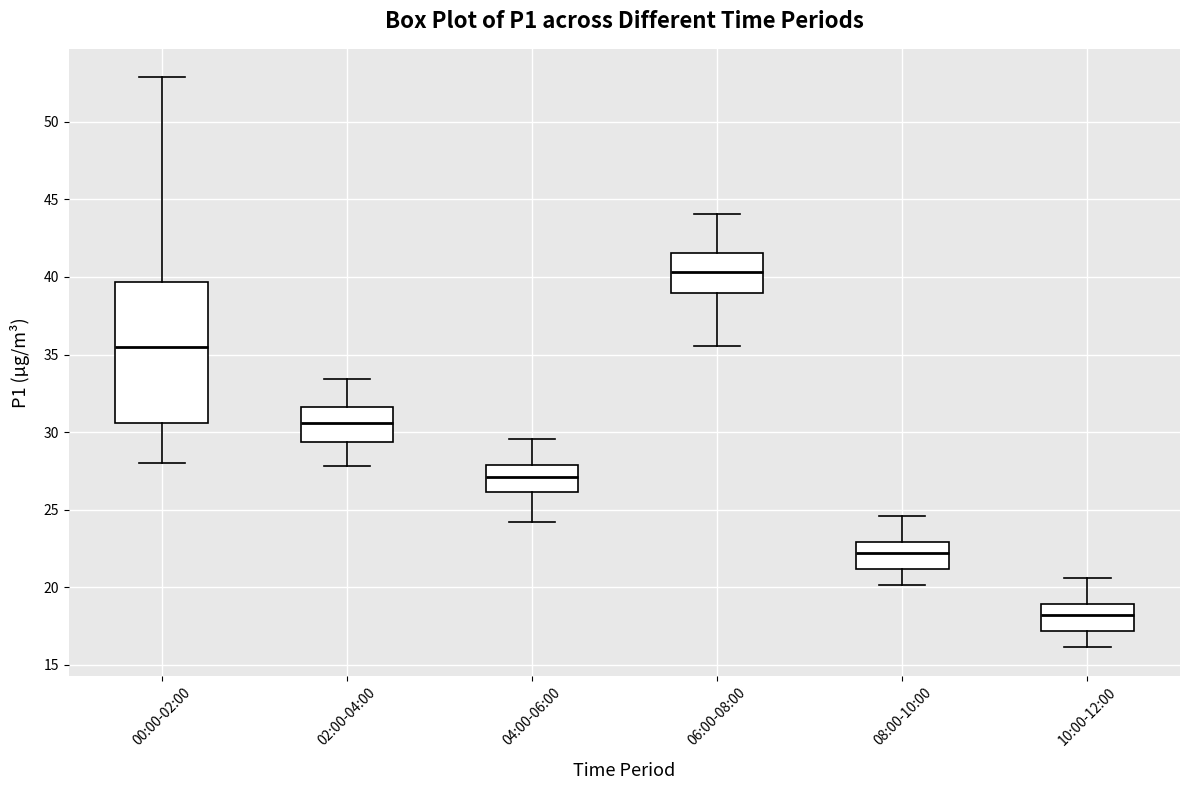

Comparing the boxes themselves (not the whiskers), which one is the tallest?

00:00-02:00